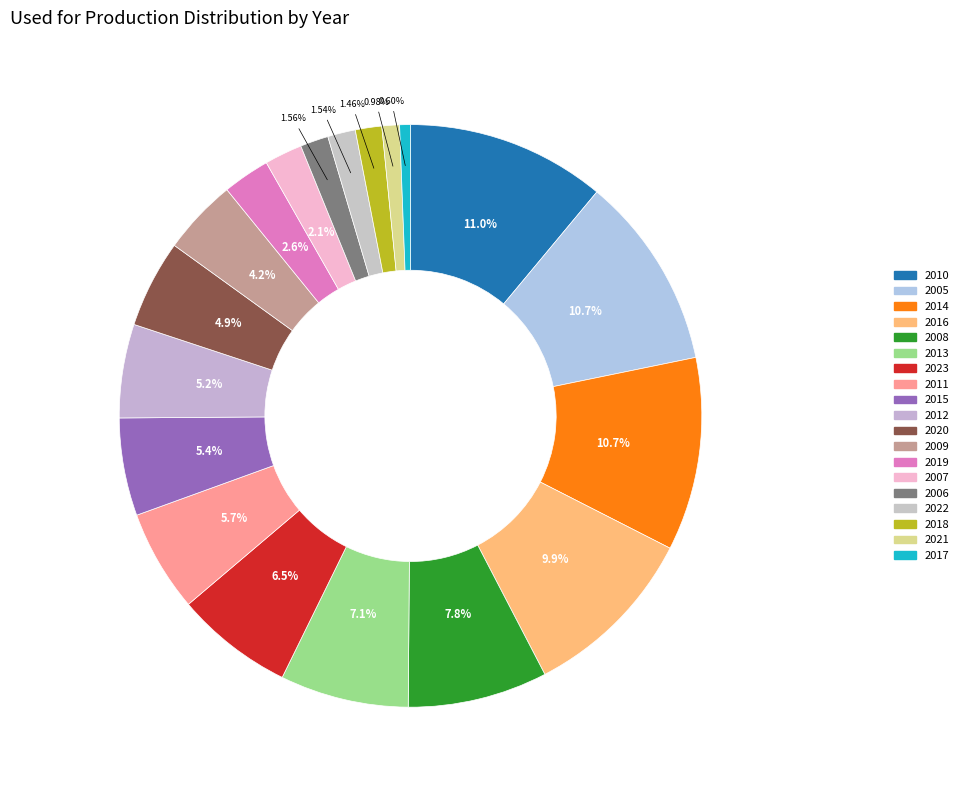

What portion of the pie excludes 2012?

94.8%